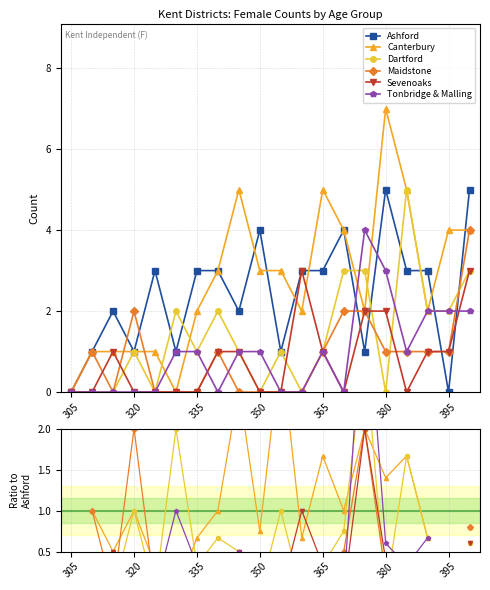

In Ashford, how many points are higher than both neighbors (excluding endpoints)?

5